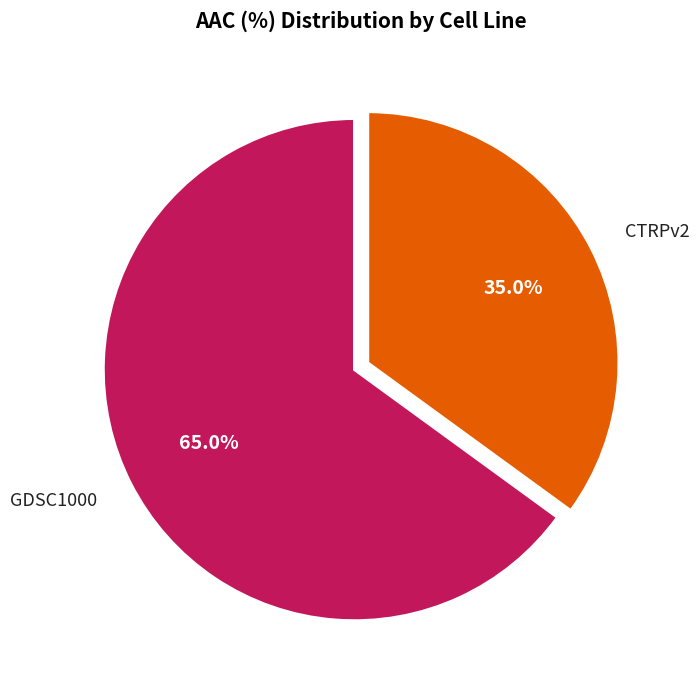

Which slice is the largest?

GDSC1000